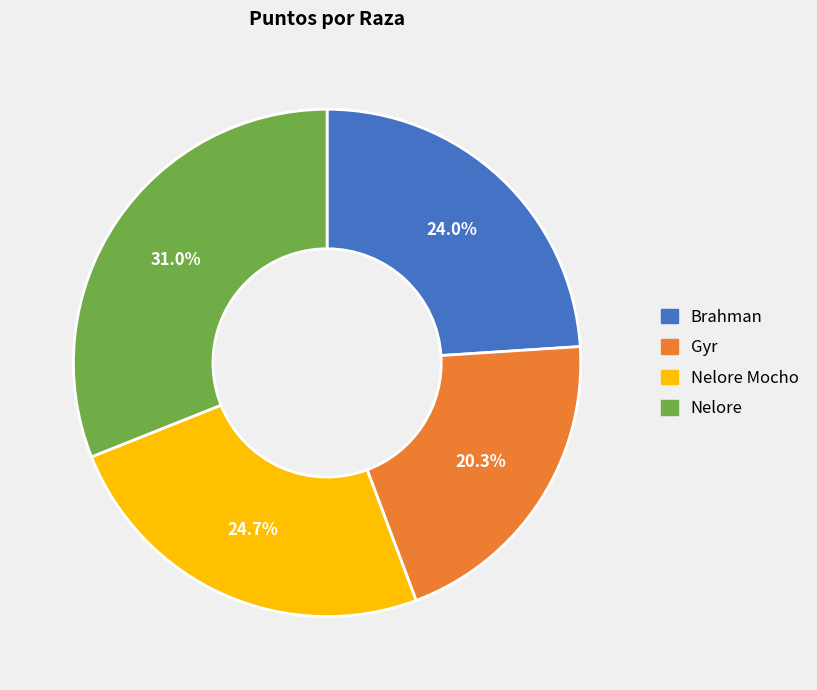

Which has a higher value, Gyr or Brahman?

Brahman